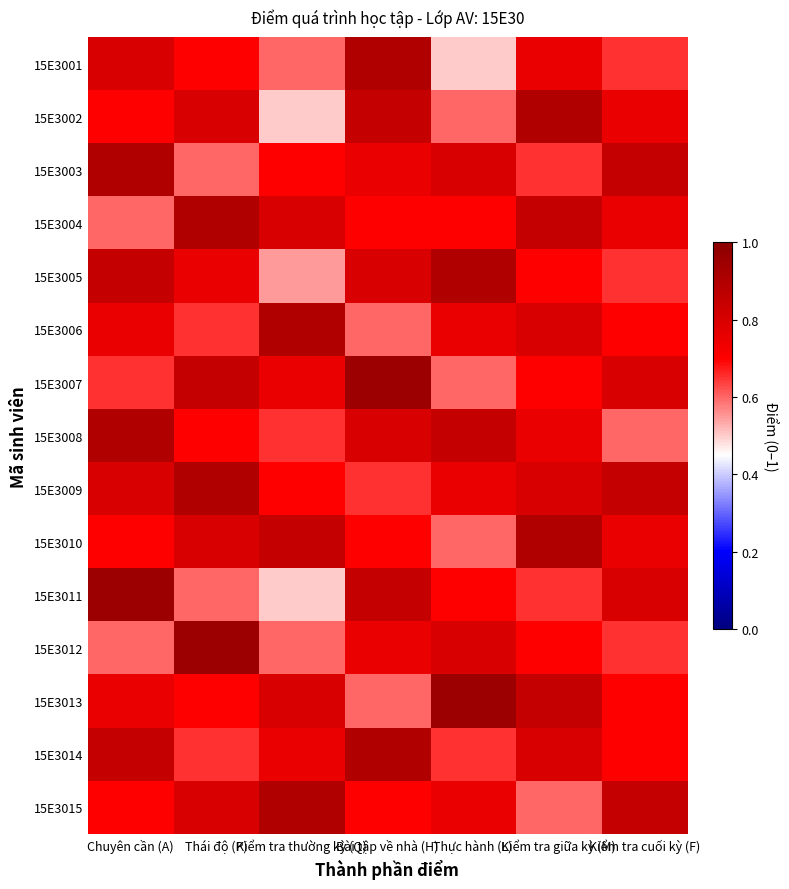

What is the spread (max minus min) of values at Kiểm tra cuối kỳ (F)?

0.2